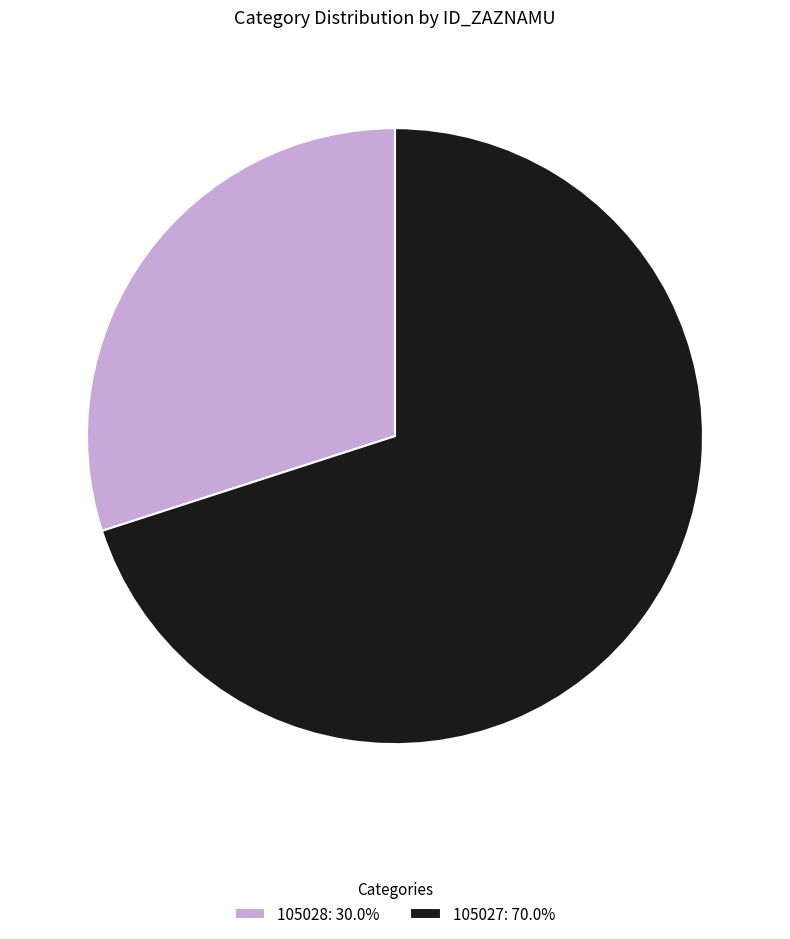

Between 105027 and 105028, which is larger?

105027